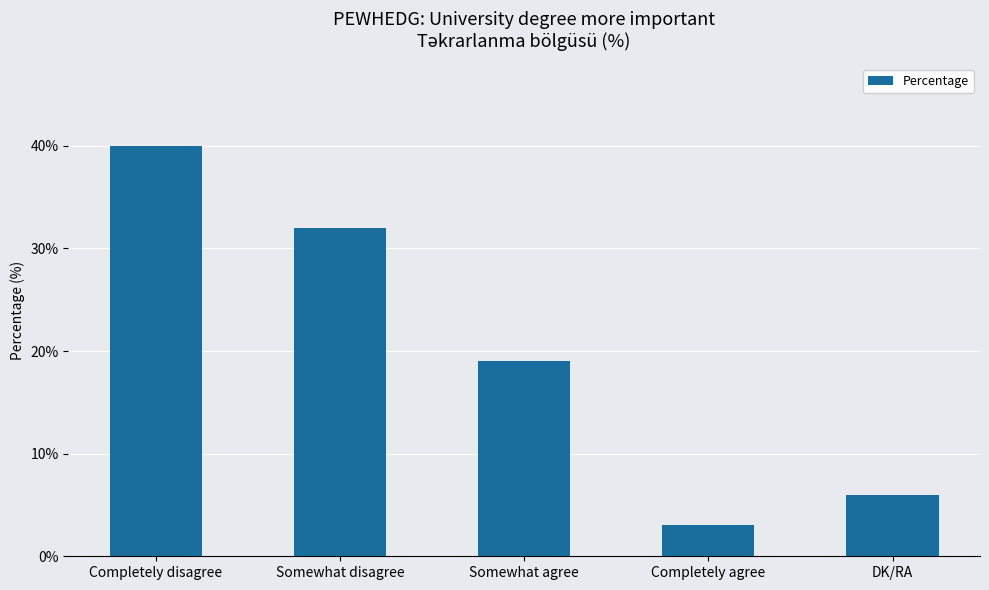

List the labels in order of value, largest first.

Completely disagree, Somewhat disagree, Somewhat agree, DK/RA, Completely agree